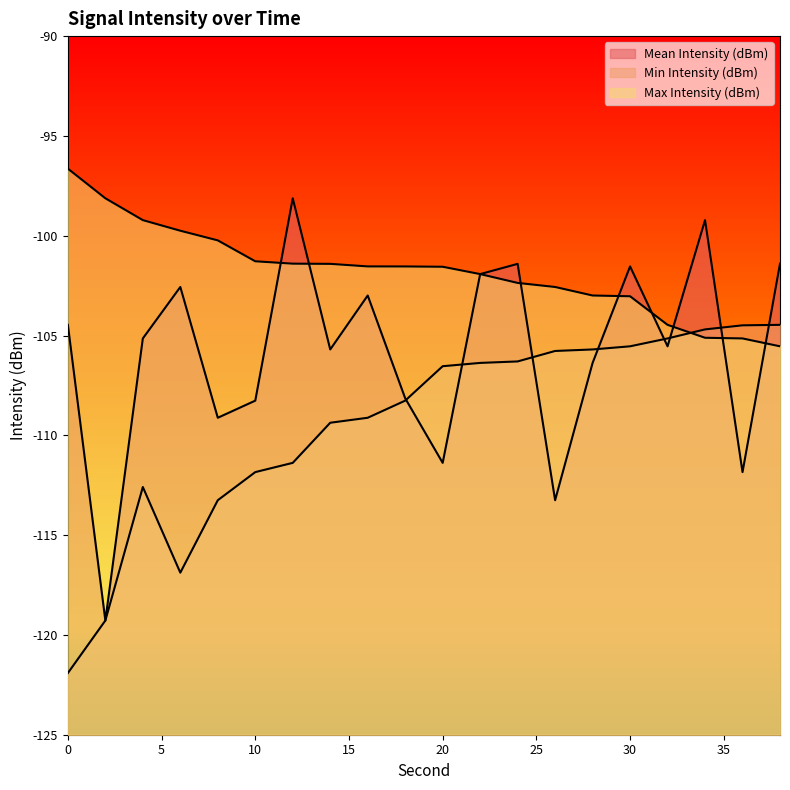

What is the value of the Max Intensity (dBm) point at the 10th from the left?

-101.5